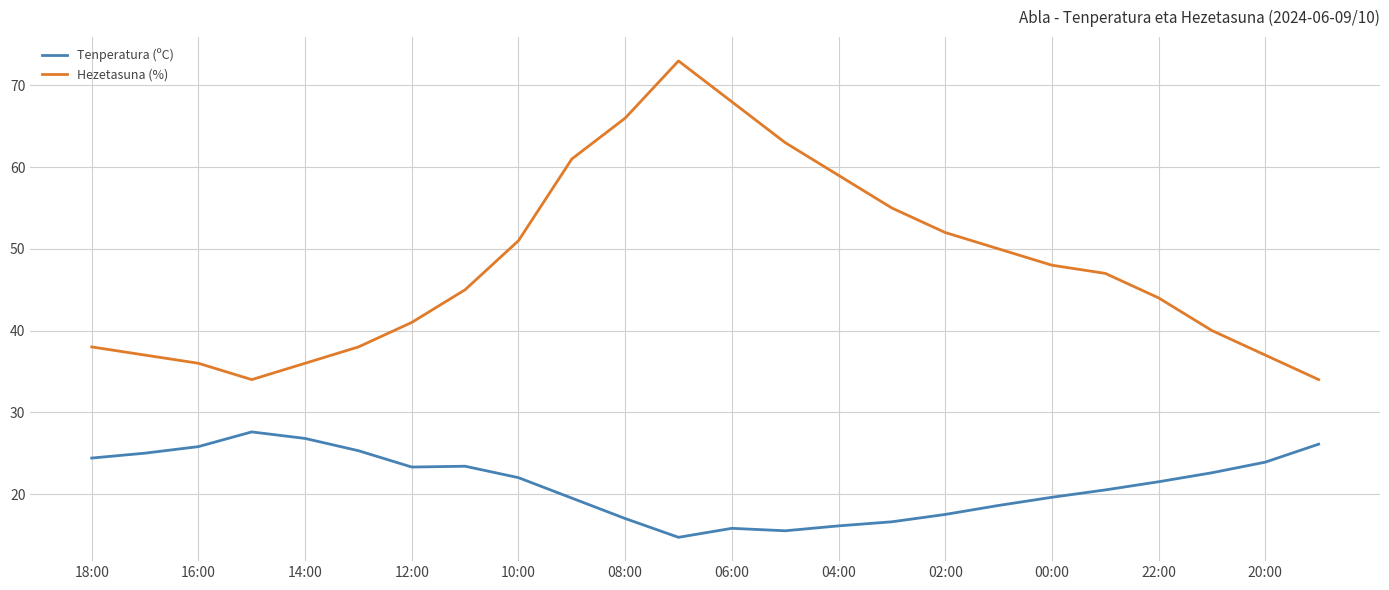

What is the minimum value shown in the chart?

14.7